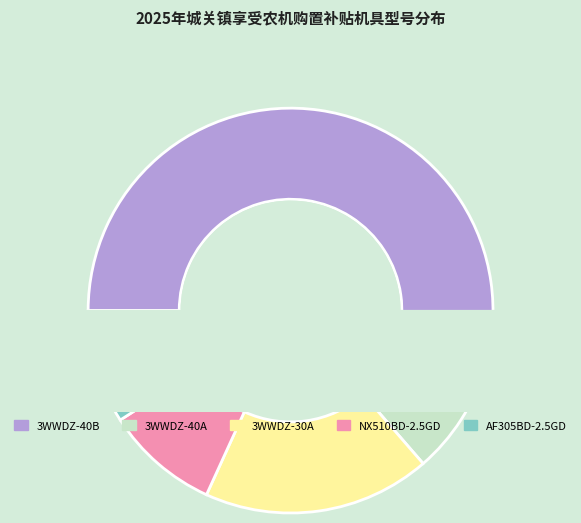

Combined, what portion of the pie is AF305BD-2.5GD and NX510BD-2.5GD?

18.2%